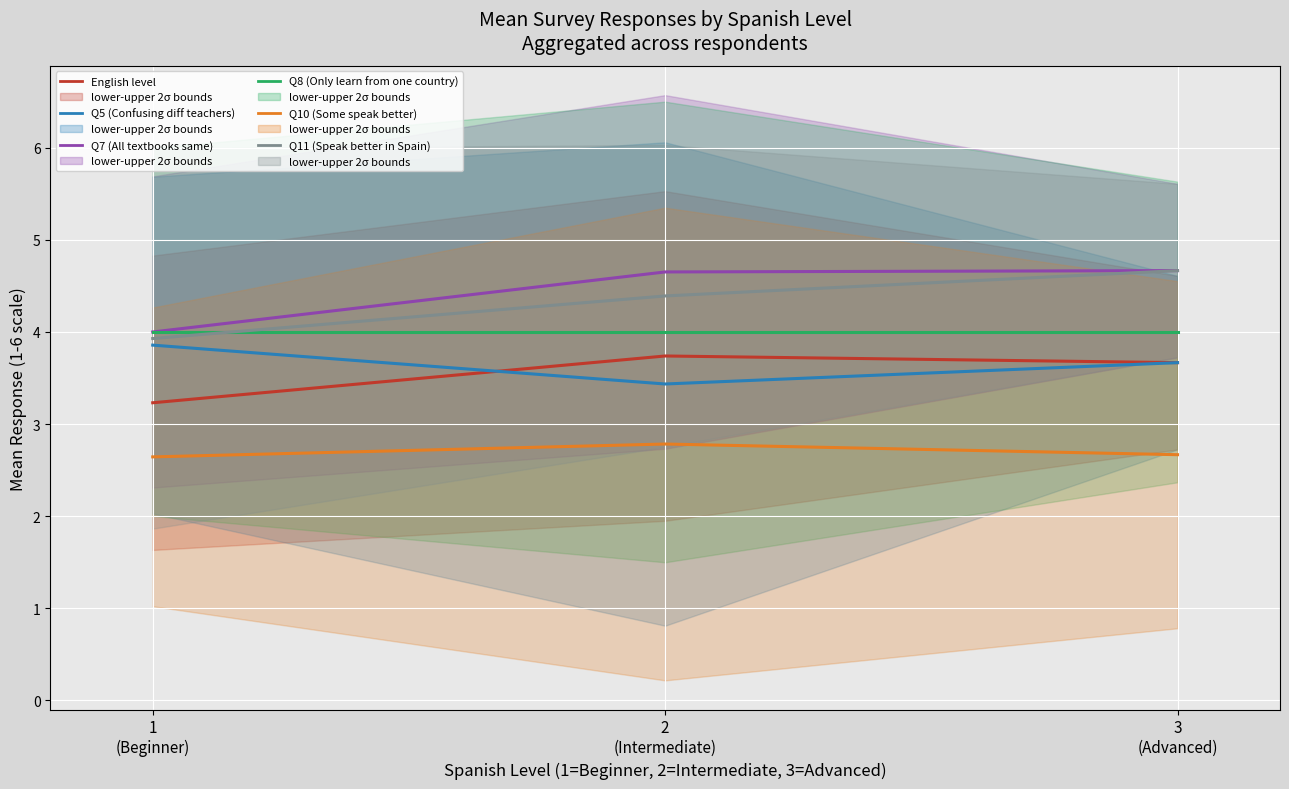

Is it true that Q8 (Only learn from one country) equals 5.6 at 1
(Beginner)?

False